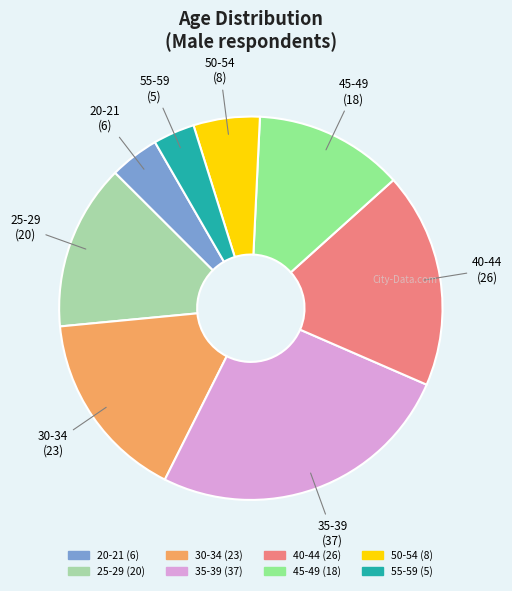

Is it true that 50-54 is 6% of the pie?

True